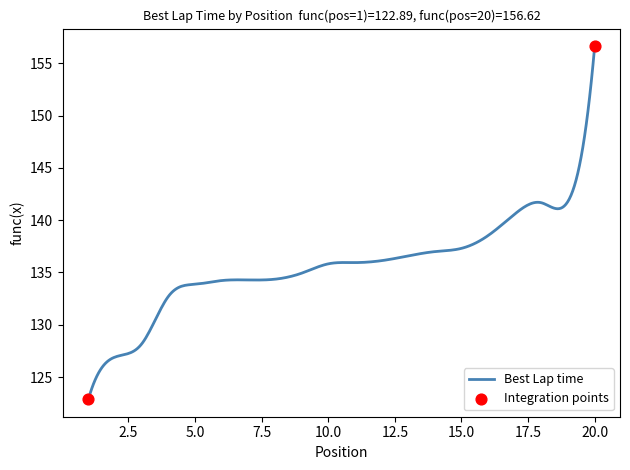

What is the difference between the maximum and minimum values?

33.7